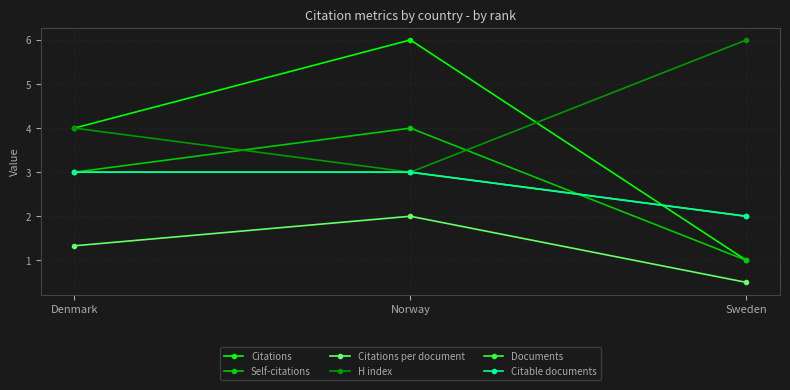

Rank the series by their maximum value, from highest to lowest.

Citations, H index, Self-citations, Documents, Citable documents, Citations per document